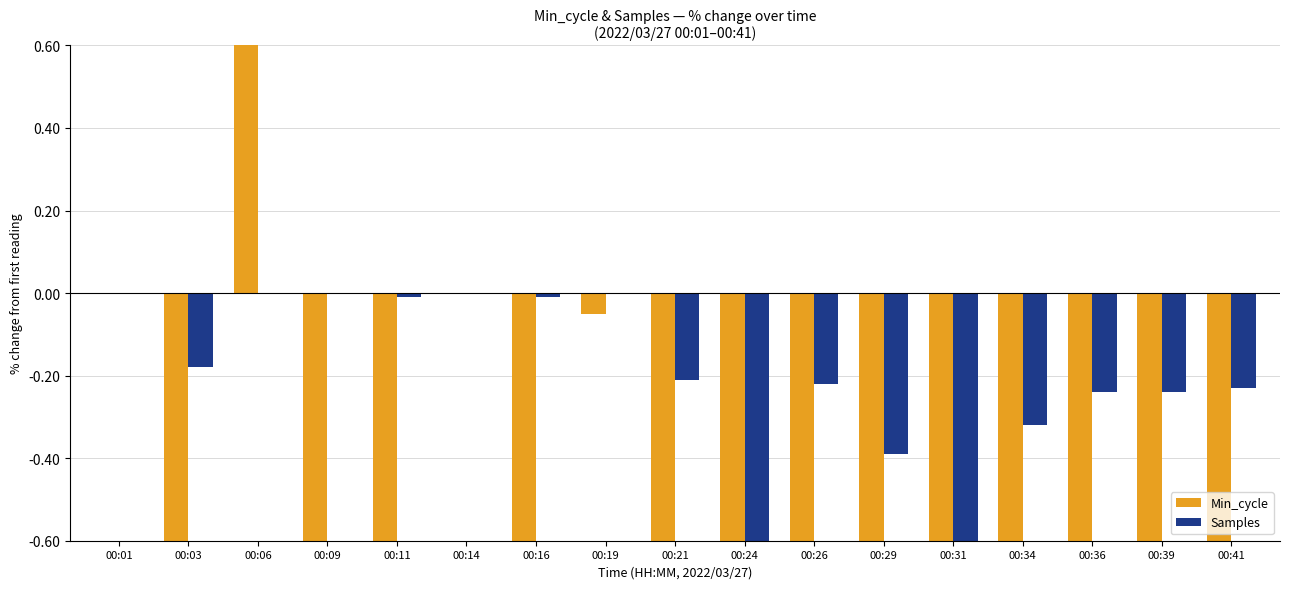

How many values in the Samples series are below 0?

12